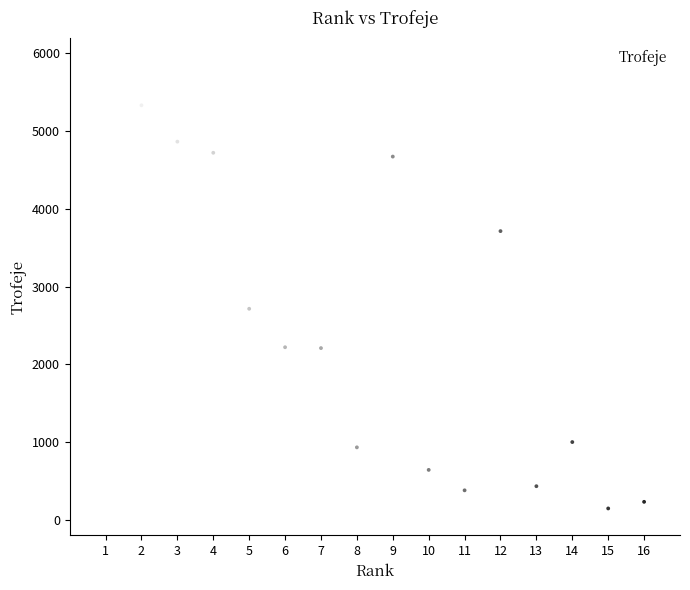

What is the range of X values (max minus min)?

15